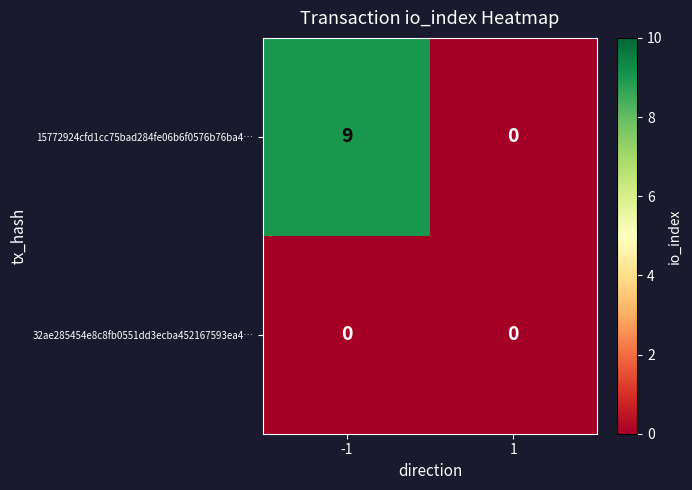

How many distinct data groups are displayed?

2